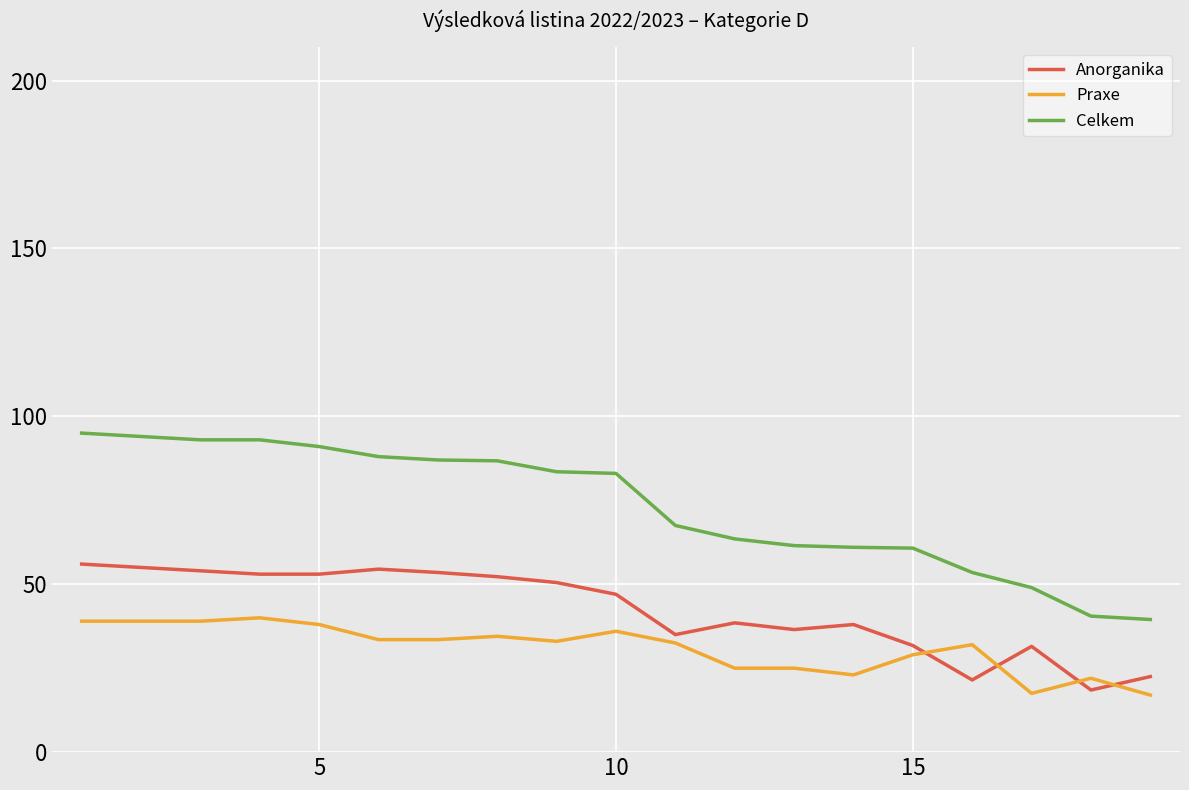

Which series has the largest total across all categories?

Celkem